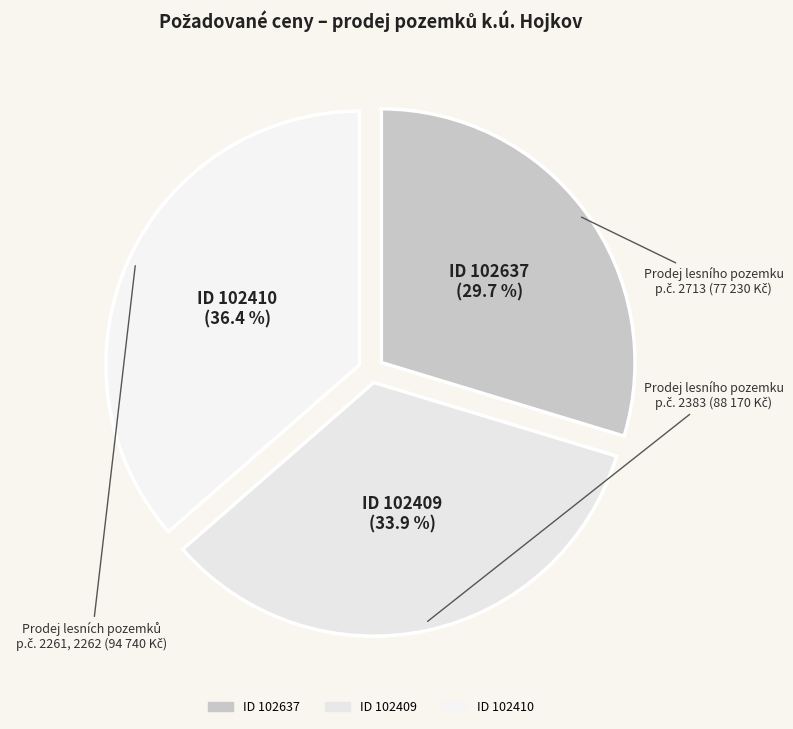

To the nearest percent, what is the average slice percentage?

33%